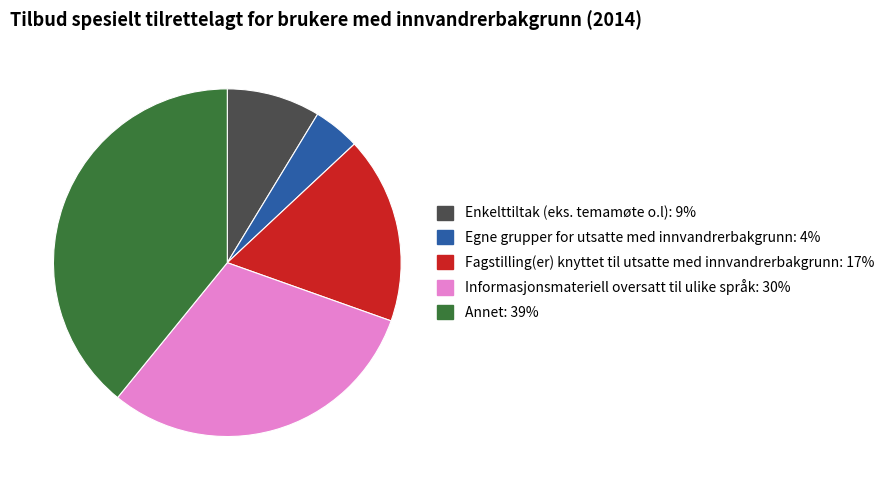

Which has a higher value, Fagstilling(er) knyttet til utsatte med innvandrerbakgrunn or Egne grupper for utsatte med innvandrerbakgrunn?

Fagstilling(er) knyttet til utsatte med innvandrerbakgrunn